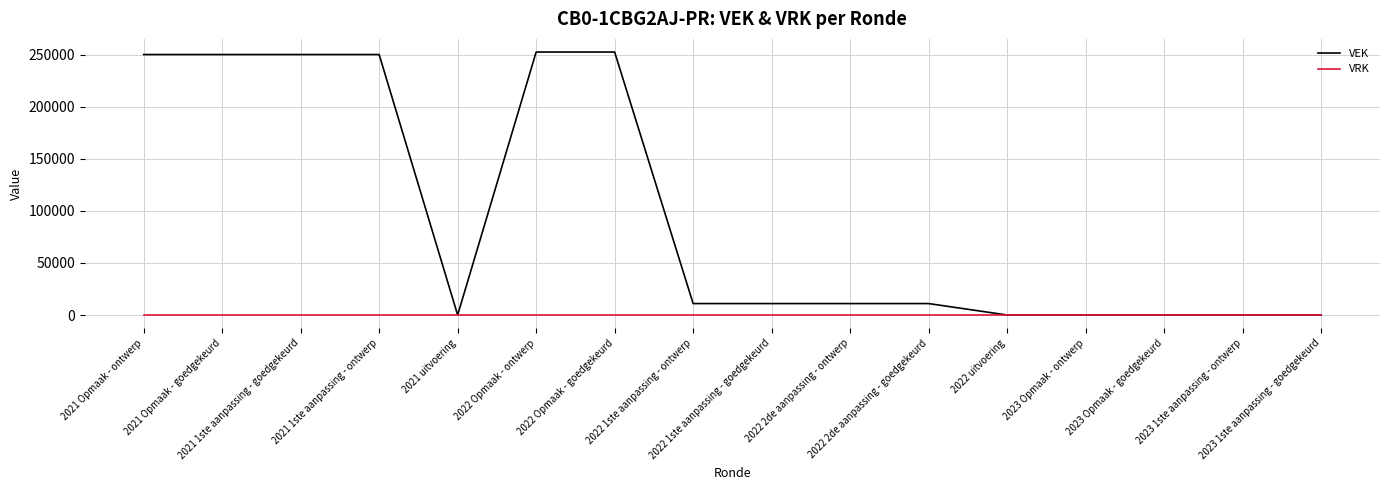

Which series has the largest total across all categories?

VEK